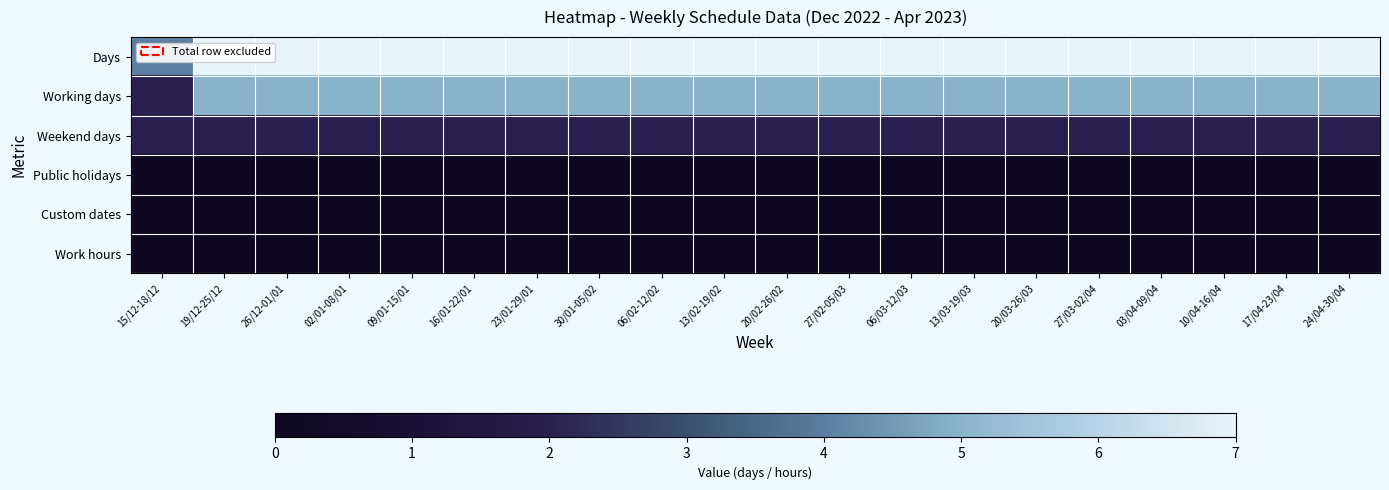

At how many categories does at least one series exceed 4?

19